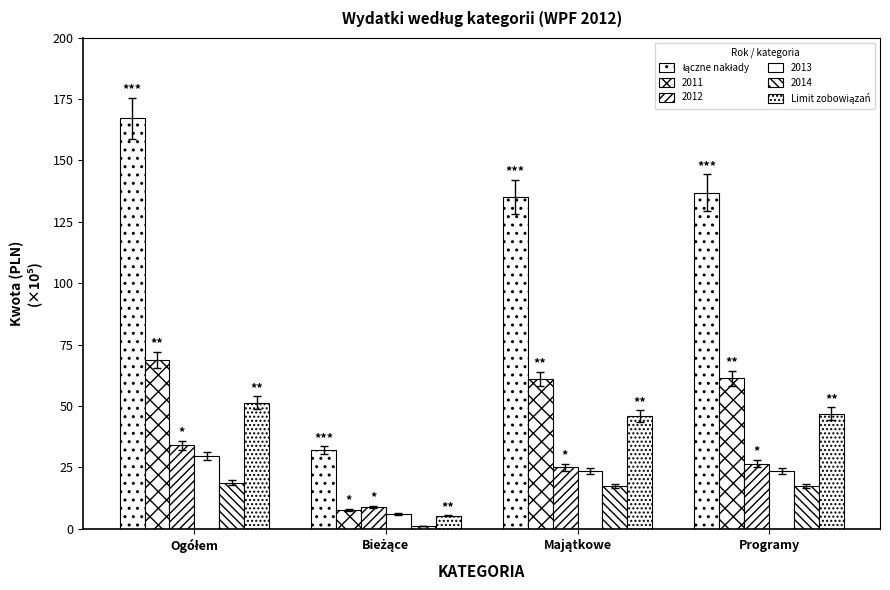

At which category is the sum across all series the highest?

Ogółem